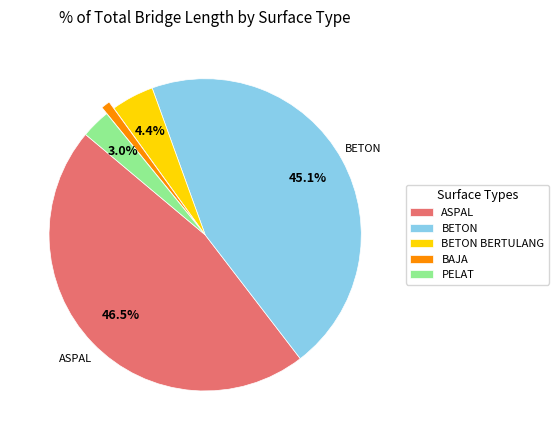

Does BETON account for over 50% of the chart?

No